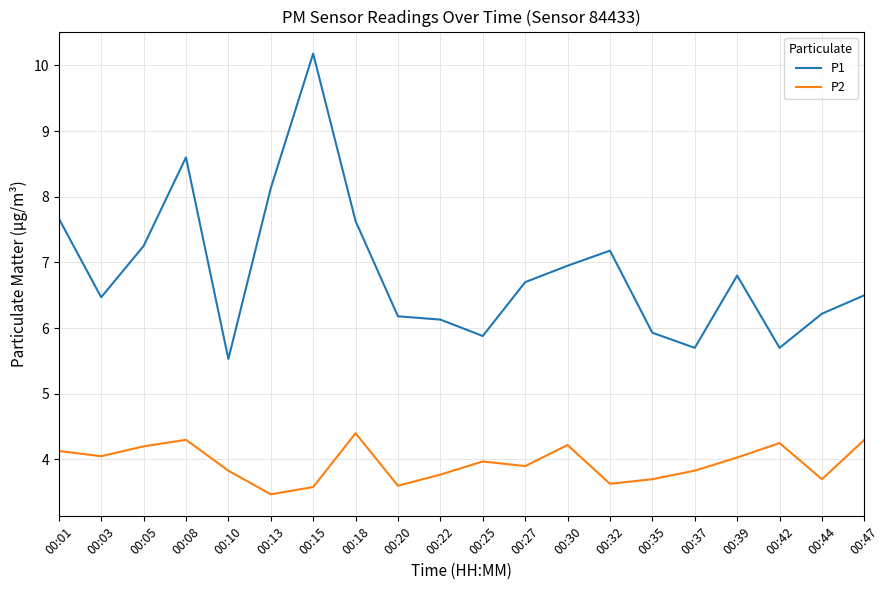

True or false: P2 and P1 intersect in this chart.

False